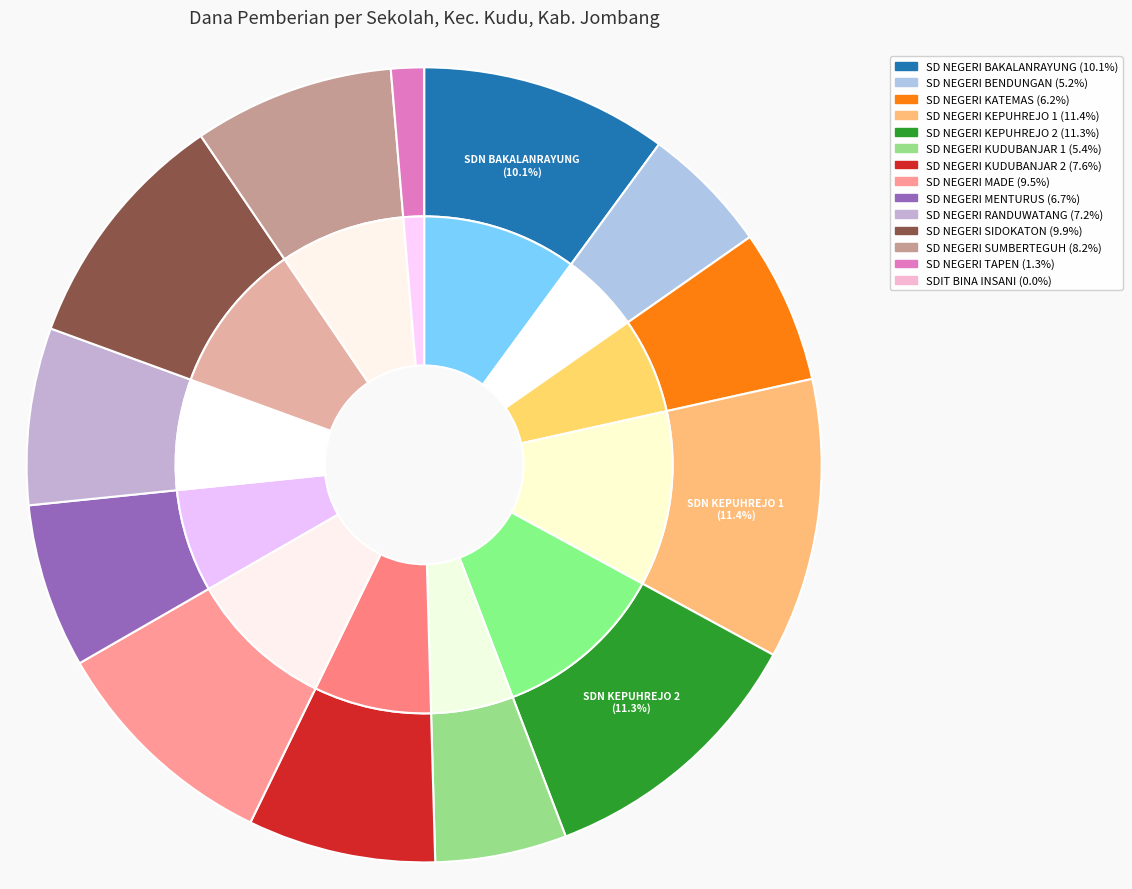

True or false: SD NEGERI KUDUBANJAR 2 accounts for 1% of the total.

False